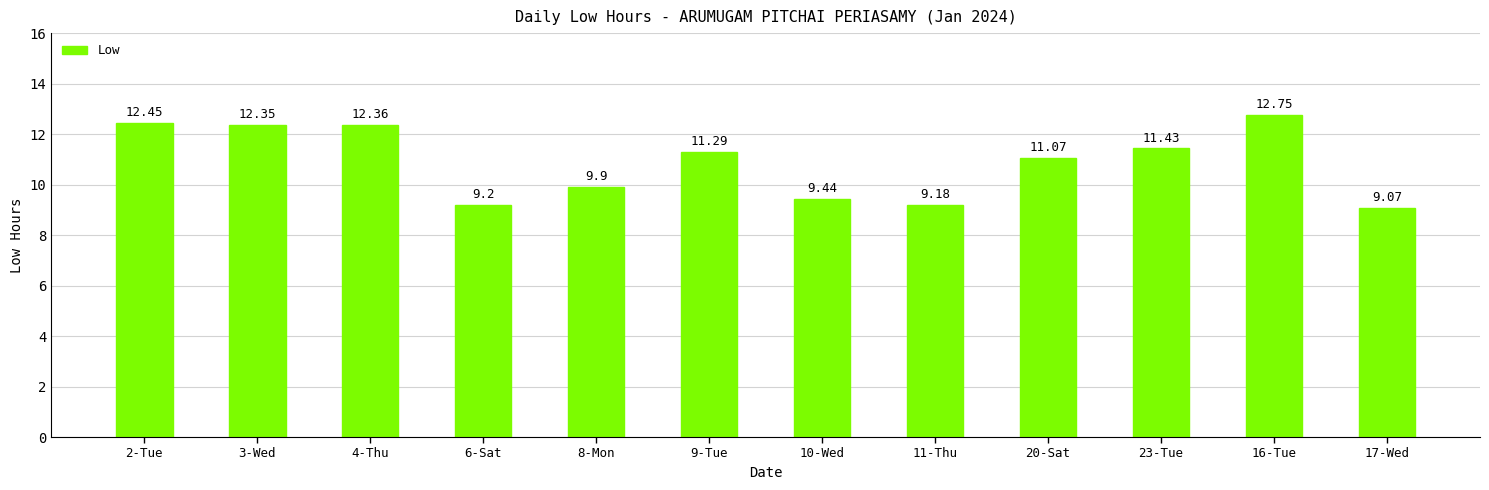

How many distinct data groups are displayed?

1